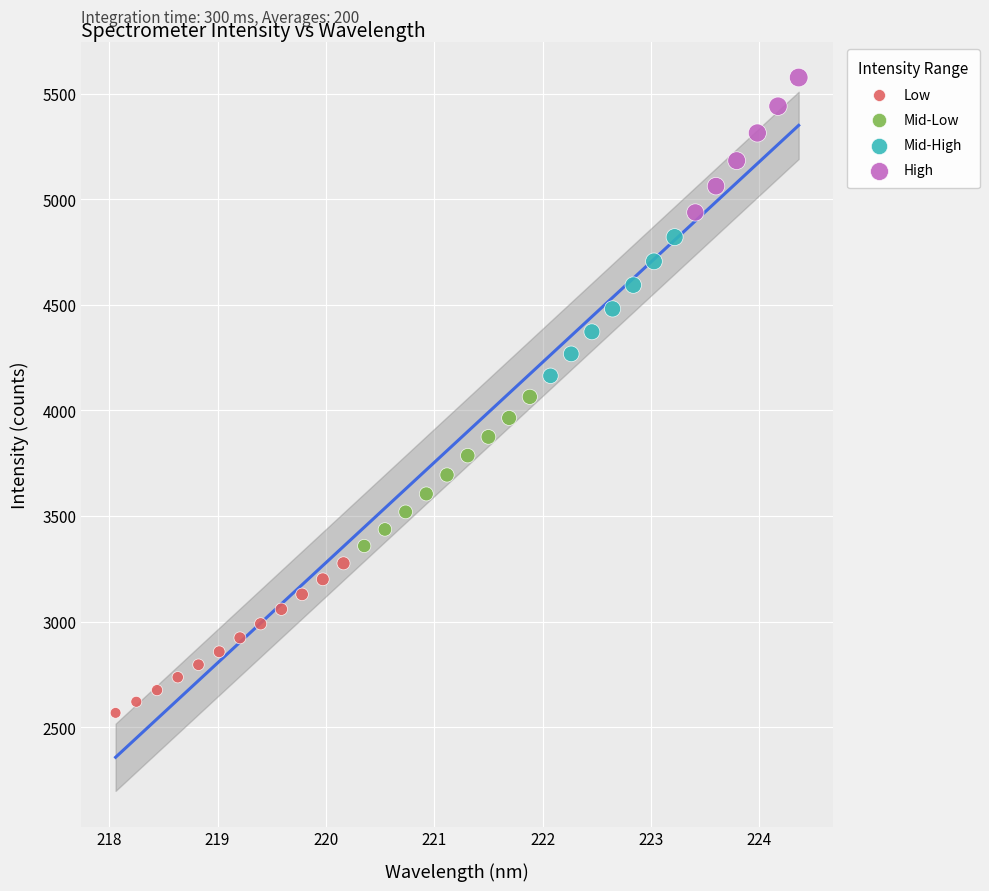

Which series contains the lowest Y value?

Low